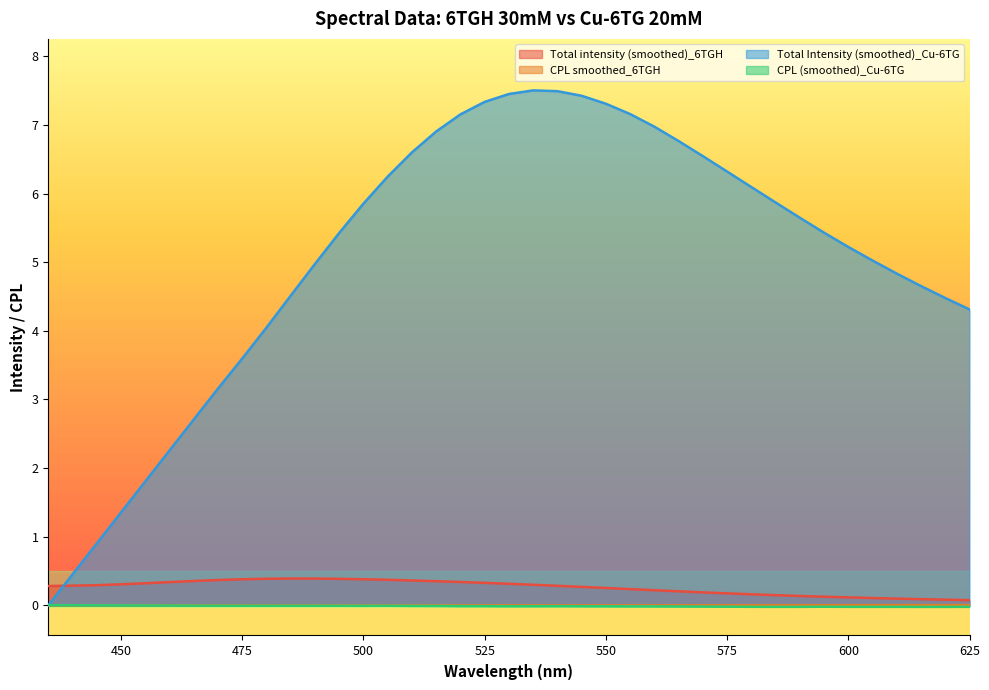

In CPL (smoothed)_Cu-6TG, how many points are higher than both neighbors (excluding endpoints)?

5